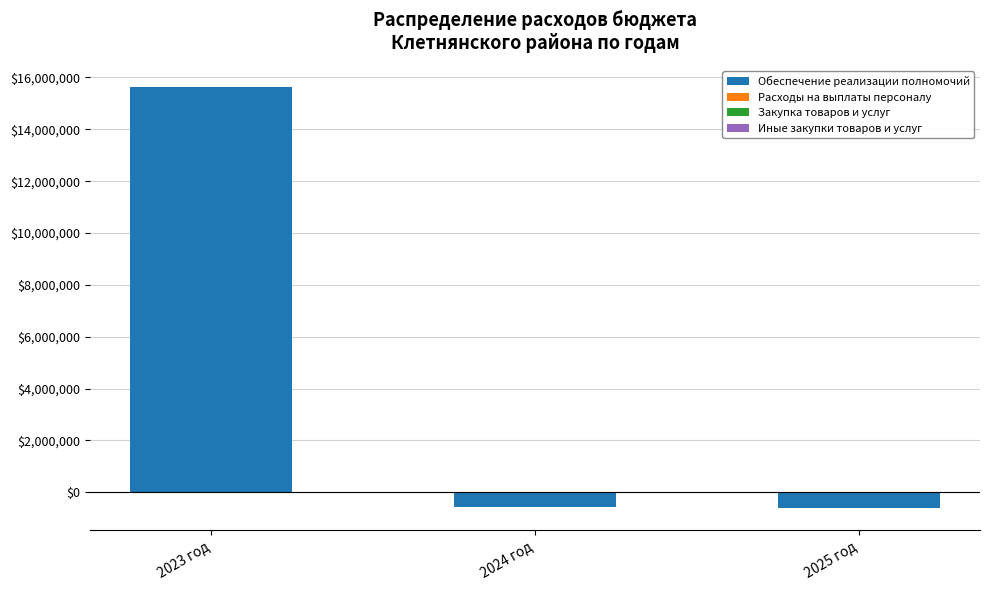

What value does the Закупка товаров и услуг series have at 2023 год?

200.0